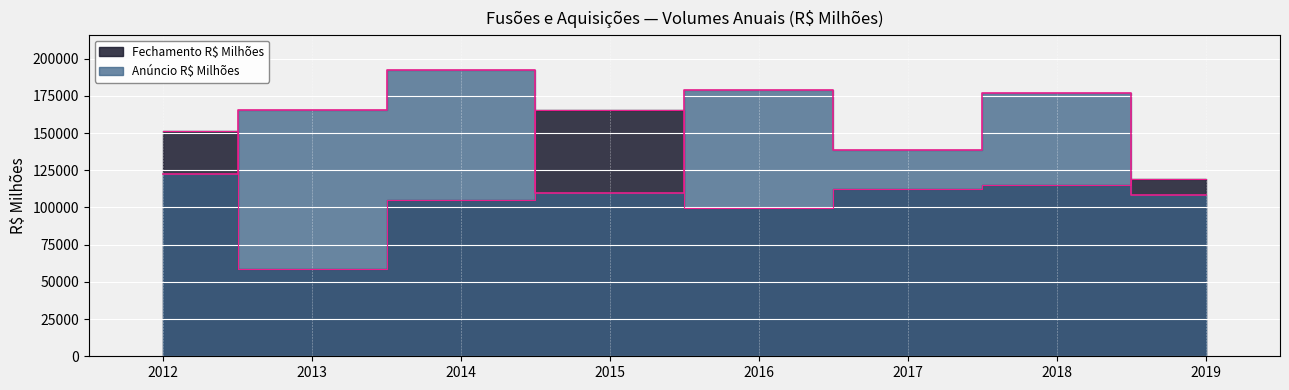

Rank the series at 2017 from highest to lowest value.

Anúncio R$ Milhões, Fechamento R$ Milhões